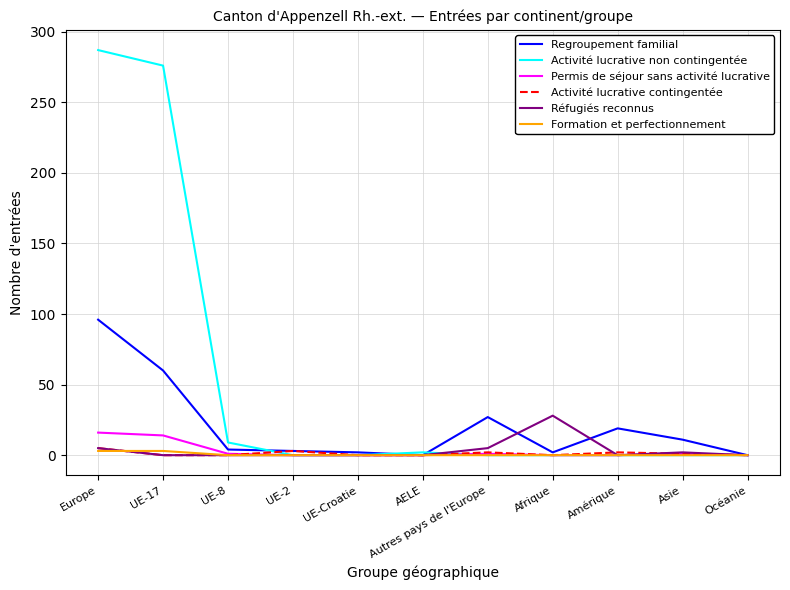

What is the total value across all series at UE-Croatie?

2